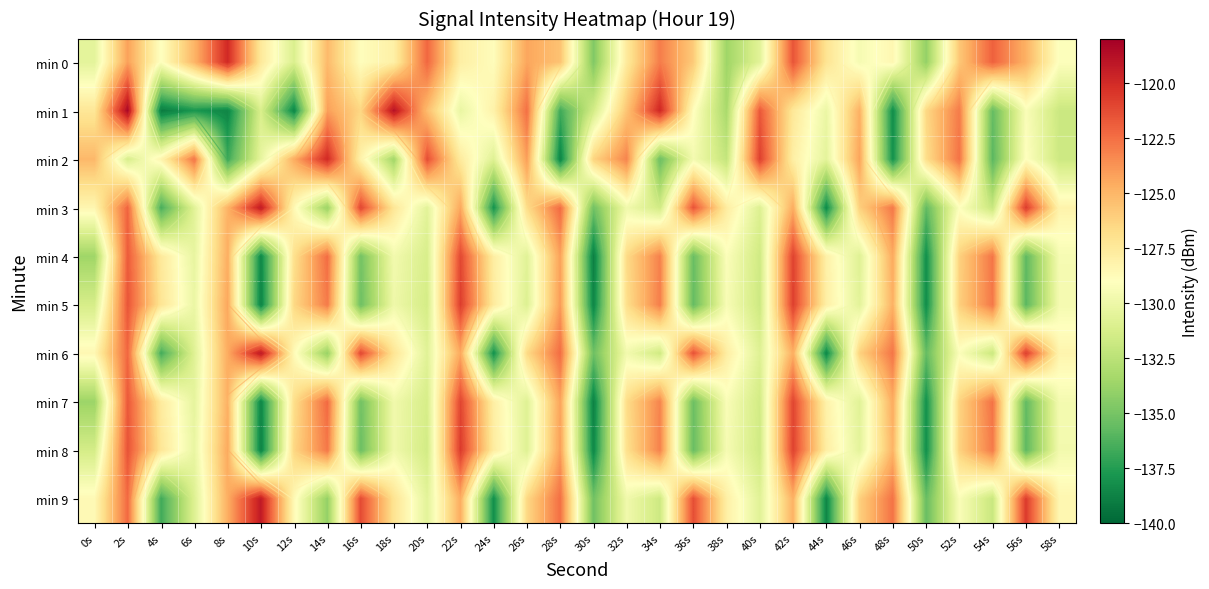

Which series has the widest spread of values?

min 1